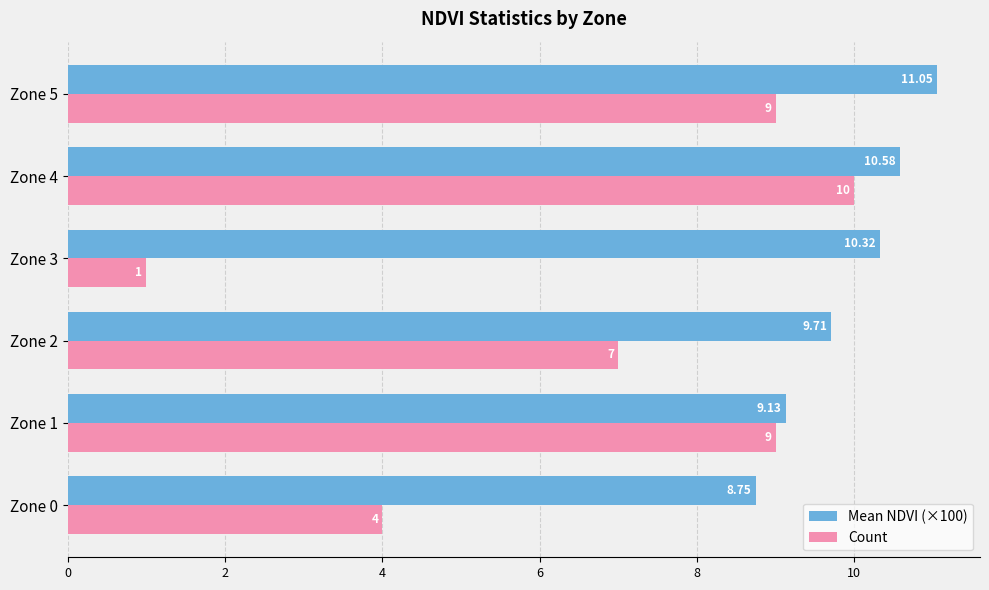

Which series changed the most between Zone 0 and Zone 1?

Count